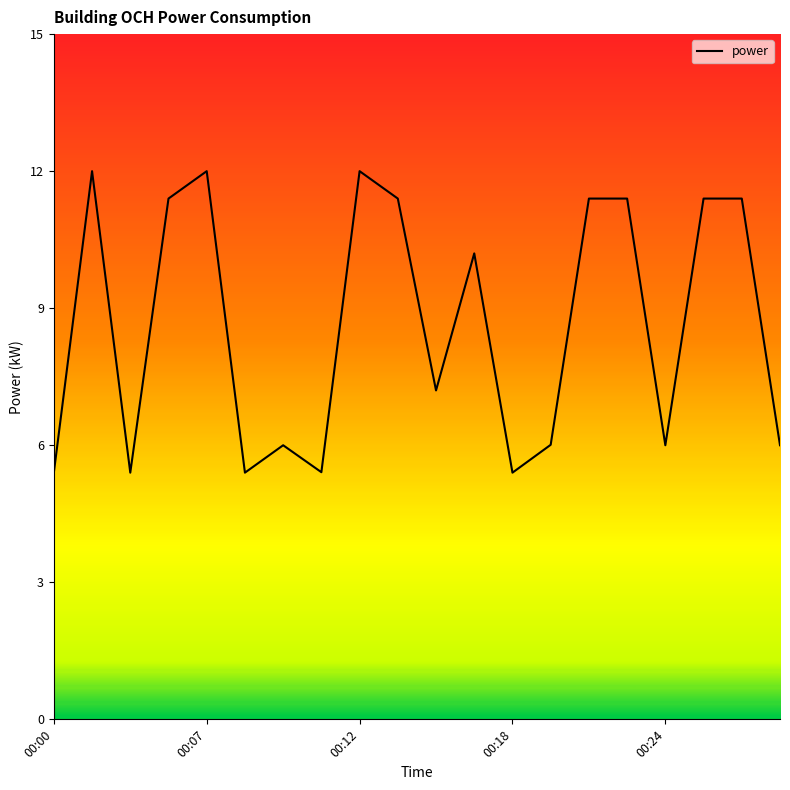

What is the maximum value shown in the chart?

12.0